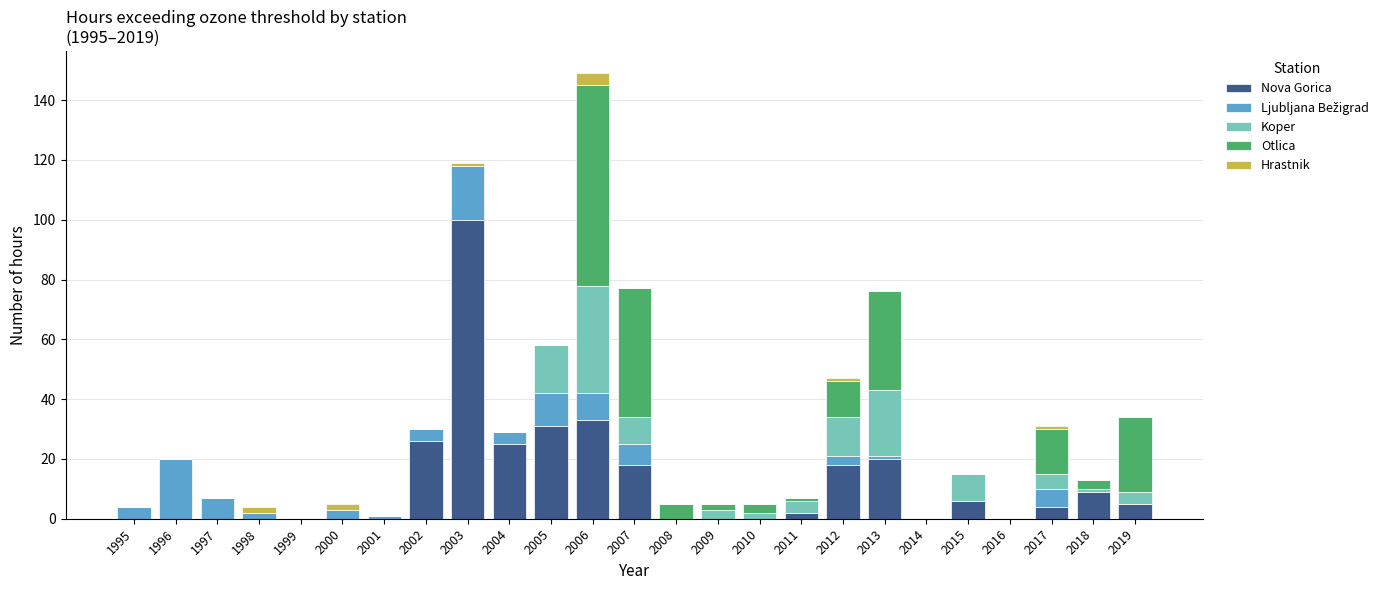

At which category is the sum across all series the highest?

2006